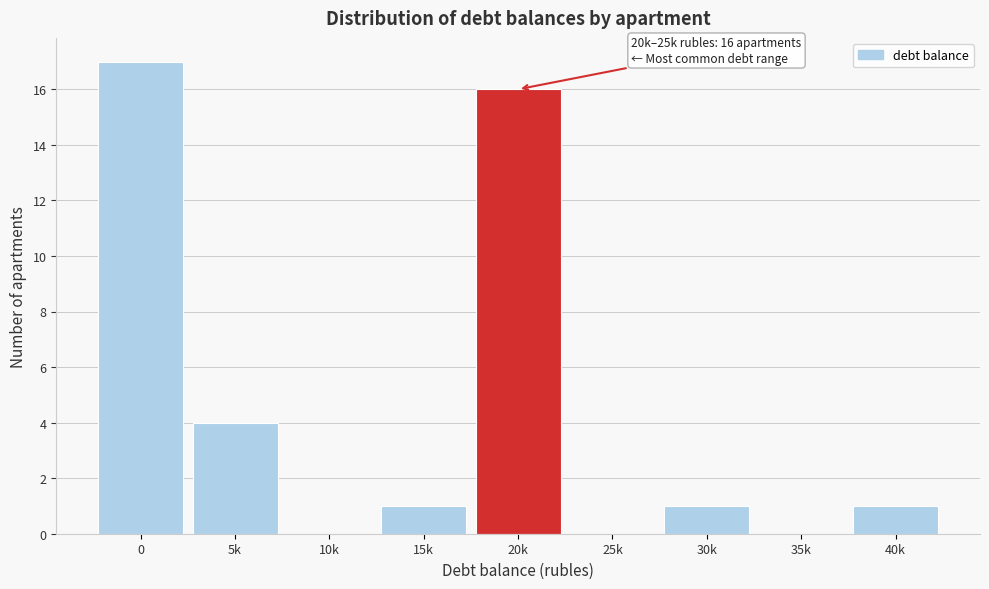

Reading left to right, list all the values displayed in this chart.

0=17	5k=4	10k=0	15k=1	20k=16	25k=0	30k=1	35k=0	40k=1